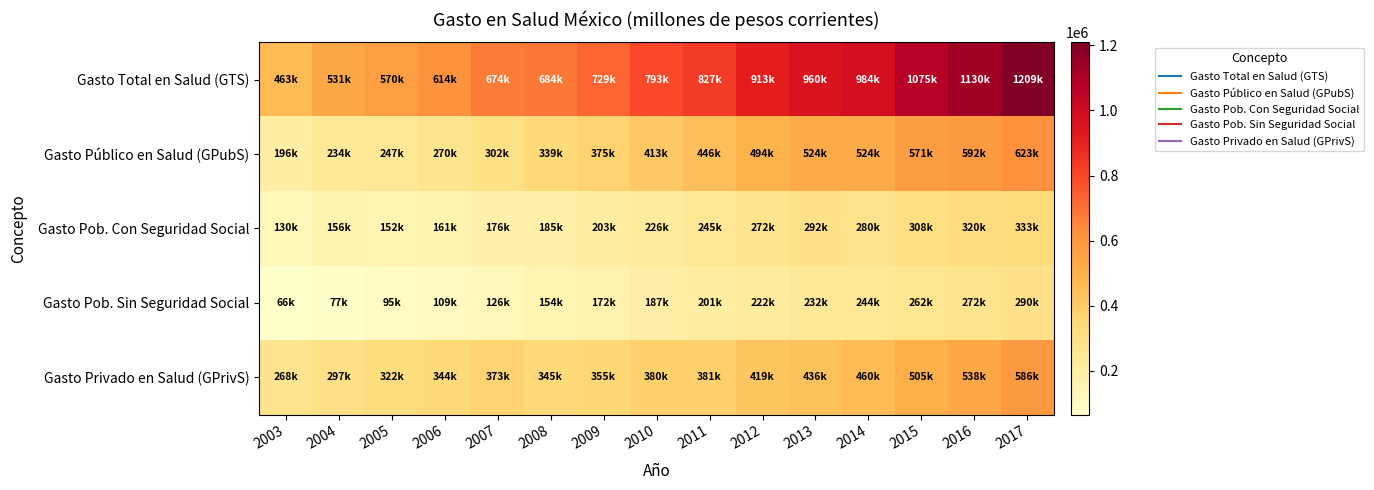

Which category has the highest value across all series?

2017